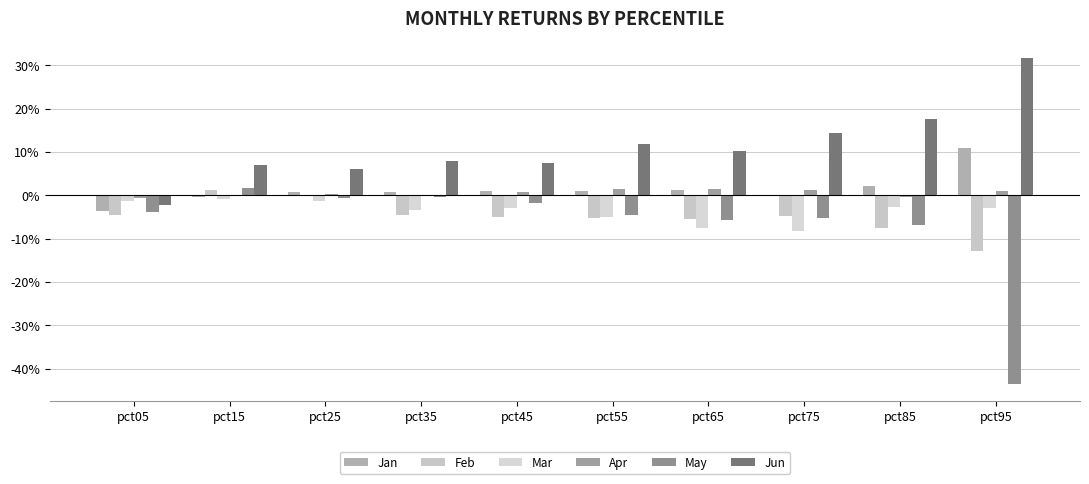

Are the bars grouped side by side (vs. stacked)?

Yes